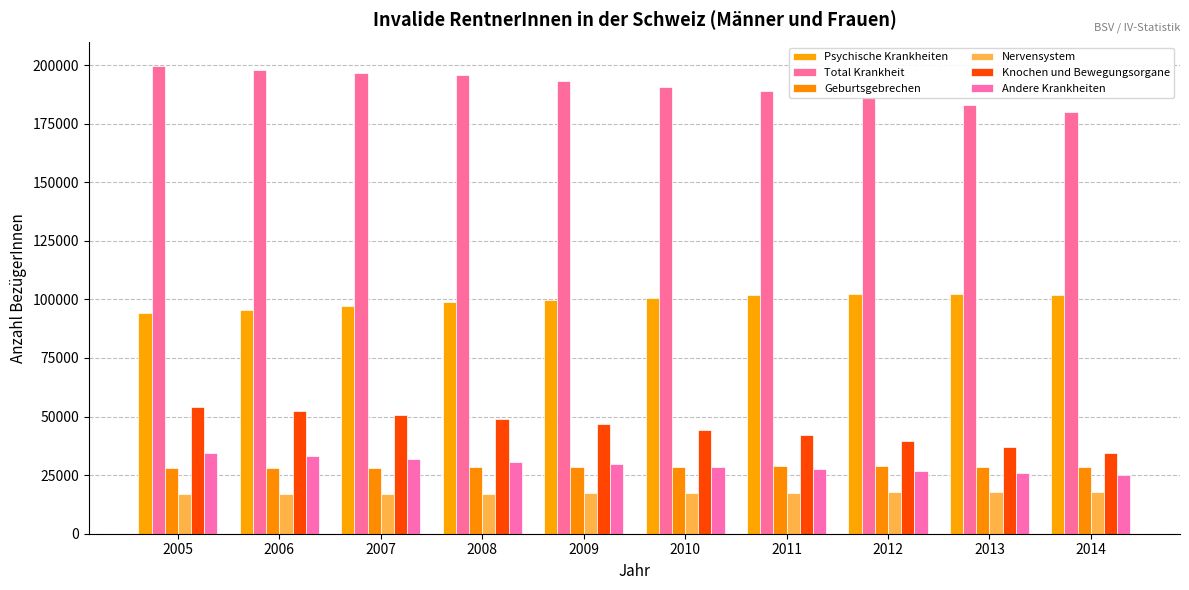

At how many categories does at least one series exceed 69290?

10